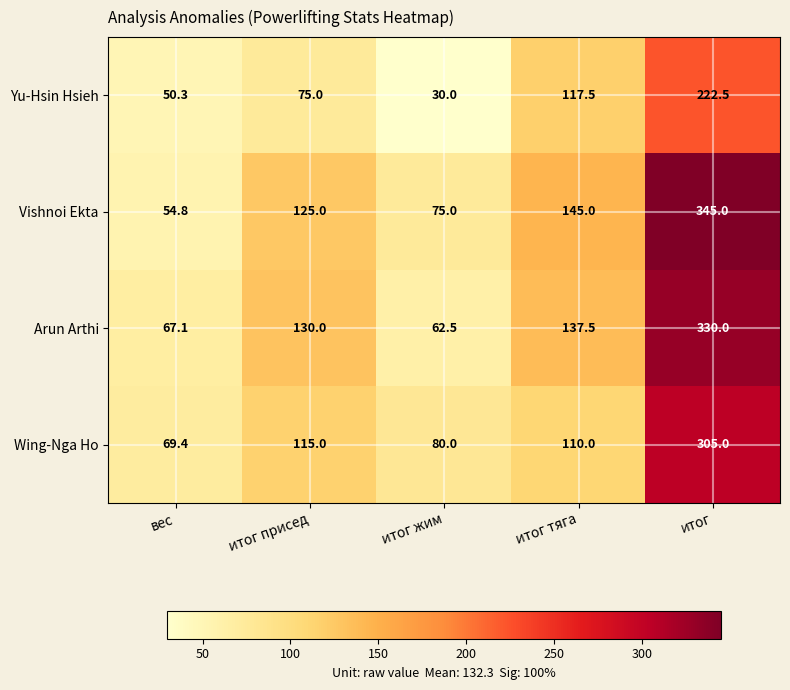

What is the difference between the maximum and minimum values in the Arun Arthi series?

267.5